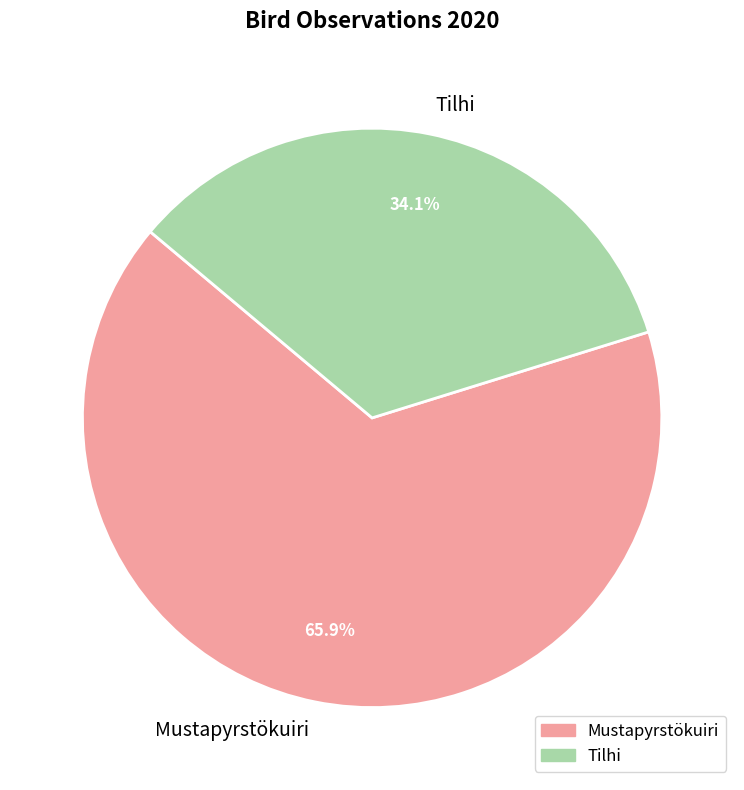

What is the largest slice in the pie chart?

Mustapyrstökuiri